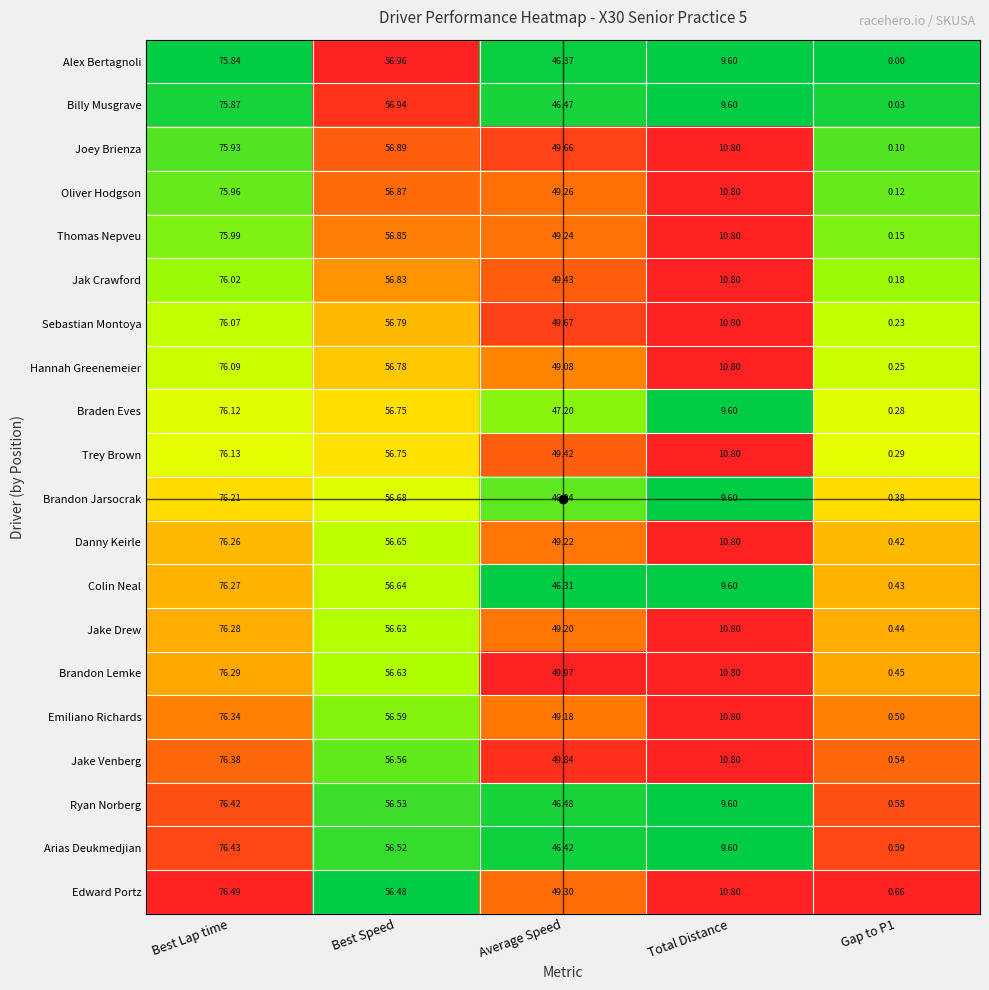

At which category is the sum across all series the highest?

Best Lap time